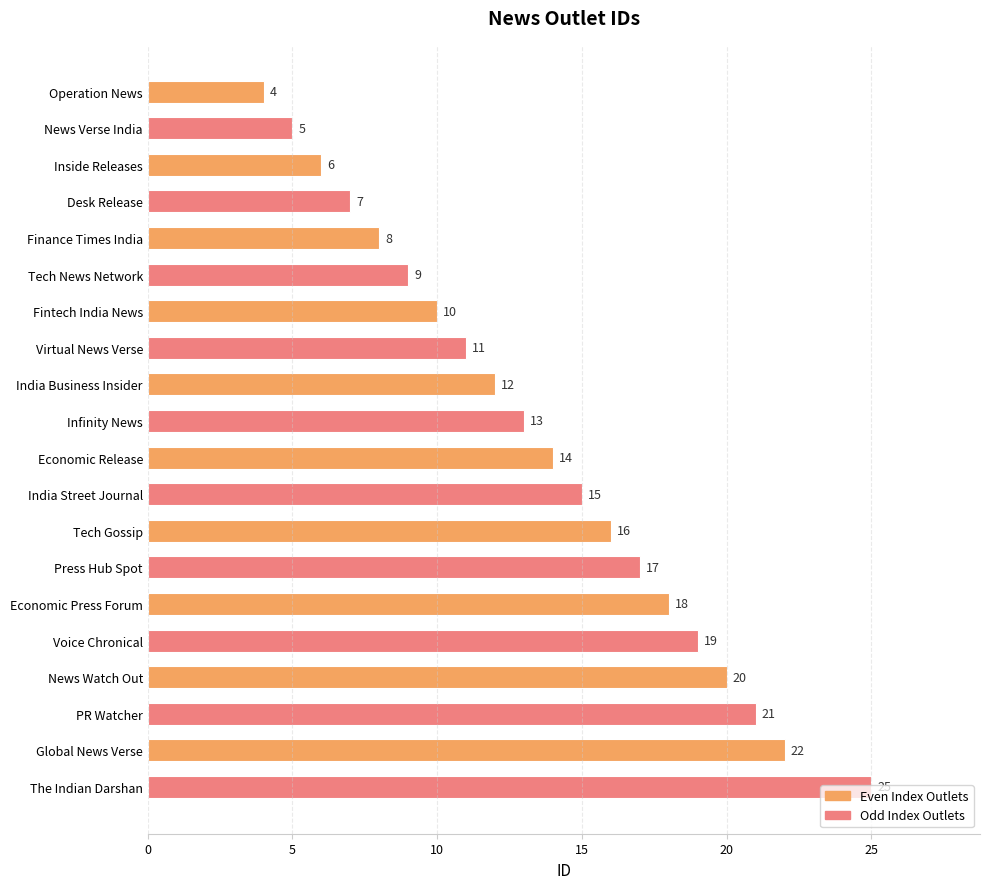

What is the value of the 1st bar from the top?

4